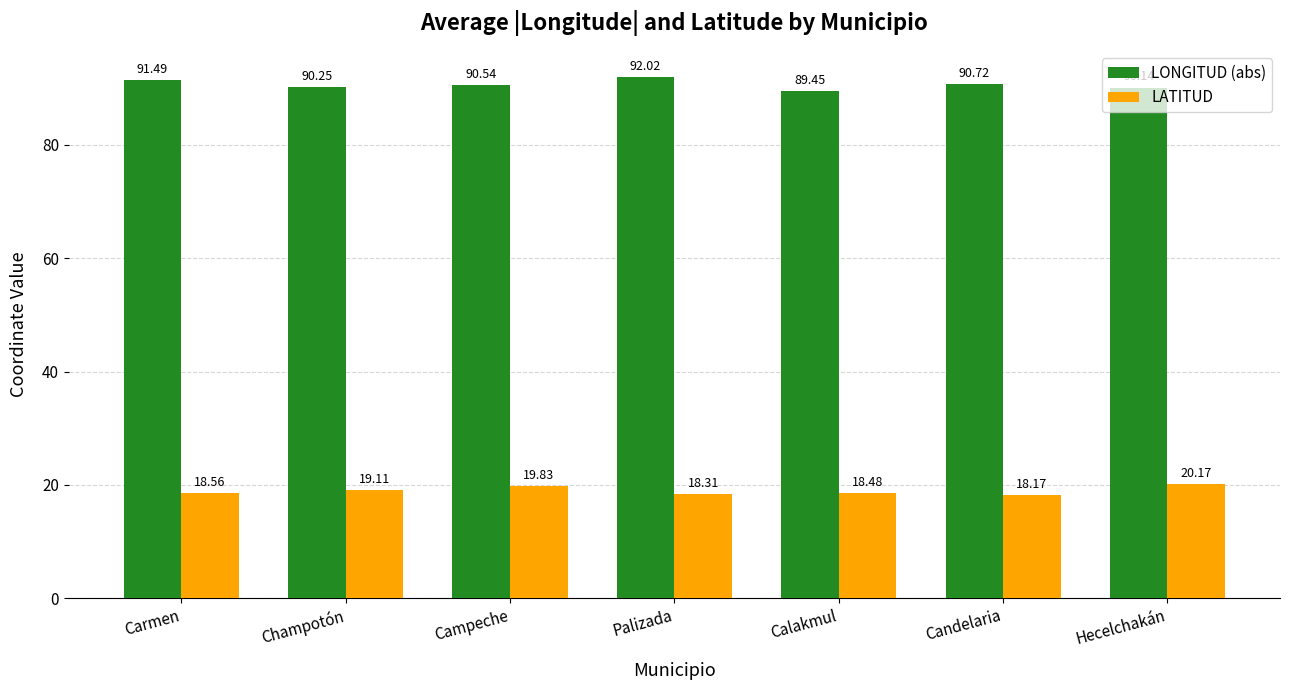

What is the sum of the LATITUD values at Campeche and Champotón?

38.9